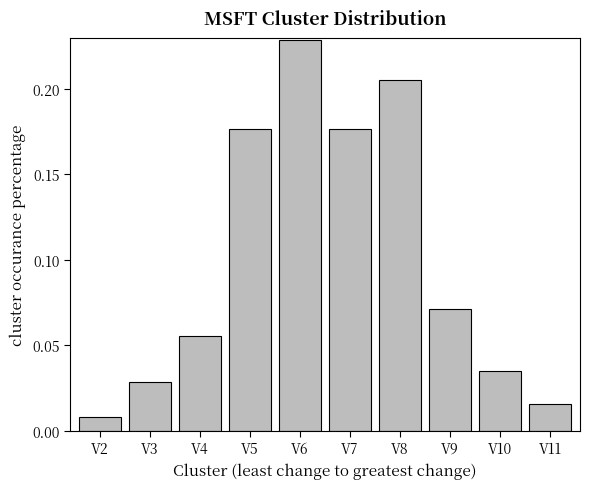

The value at V4 is 0.0. True or false?

False